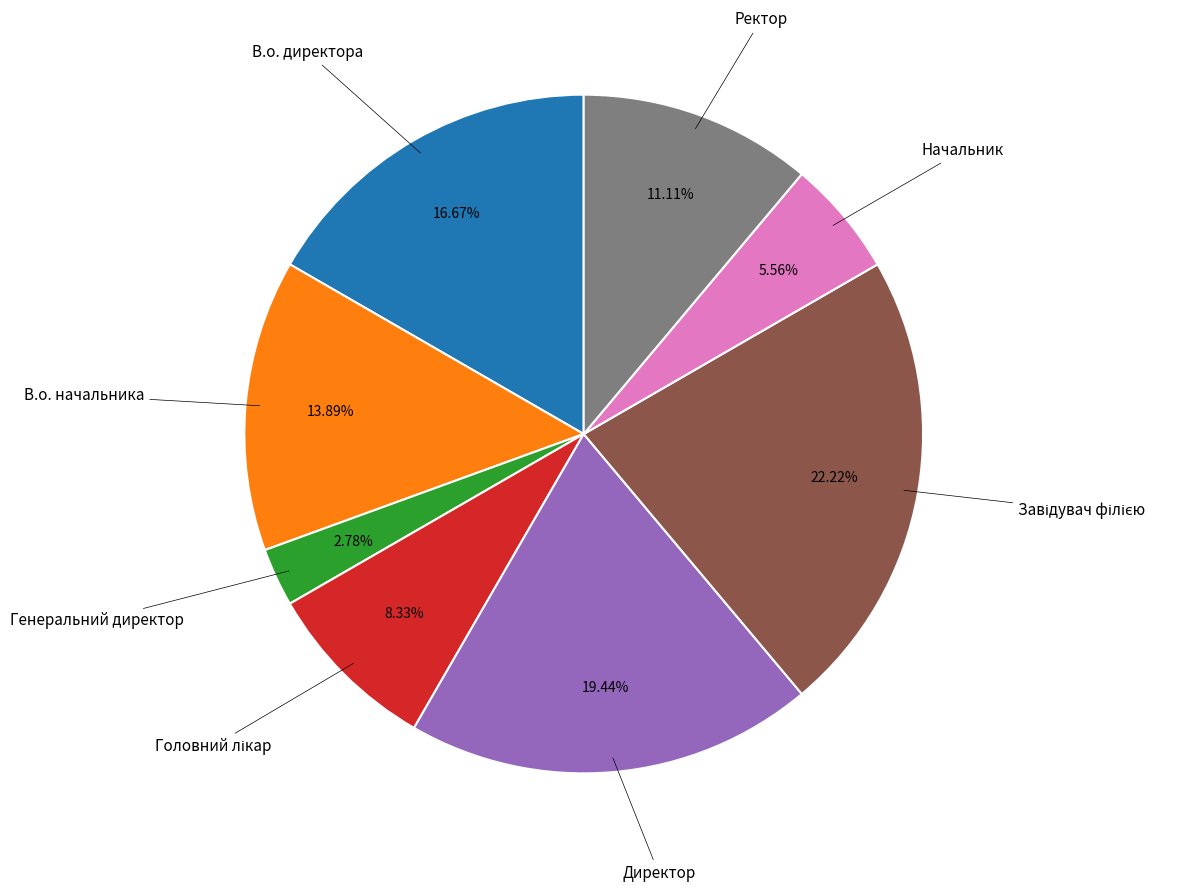

Is there a majority slice in this chart?

No